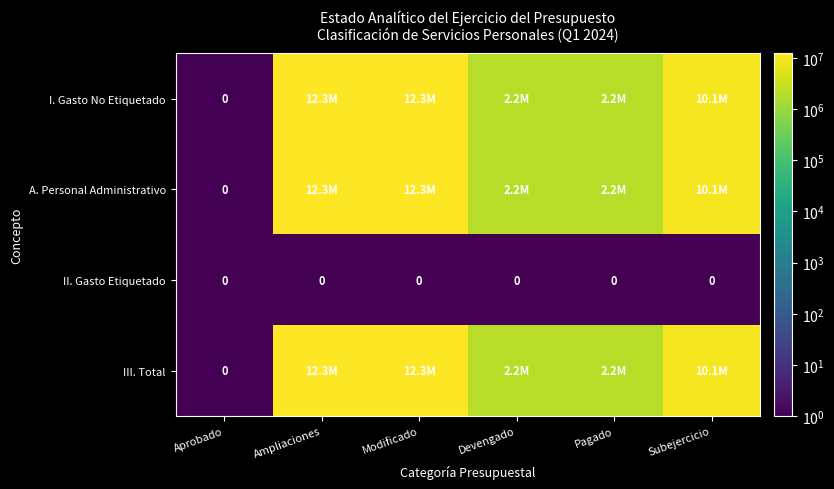

How many categories are shown in the chart?

6